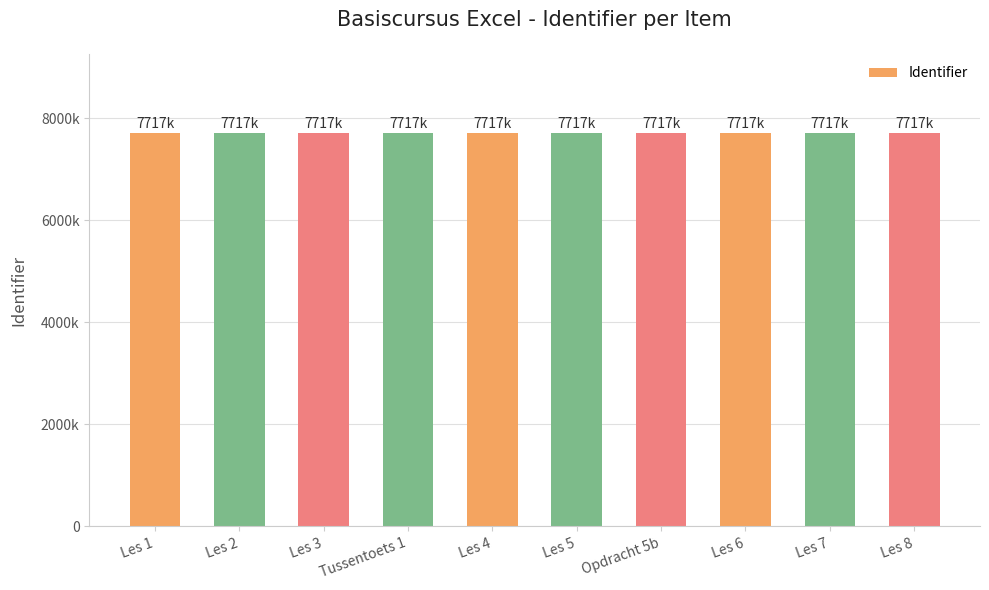

The chart shows a value of 13458399 at Les 7. True or false?

False